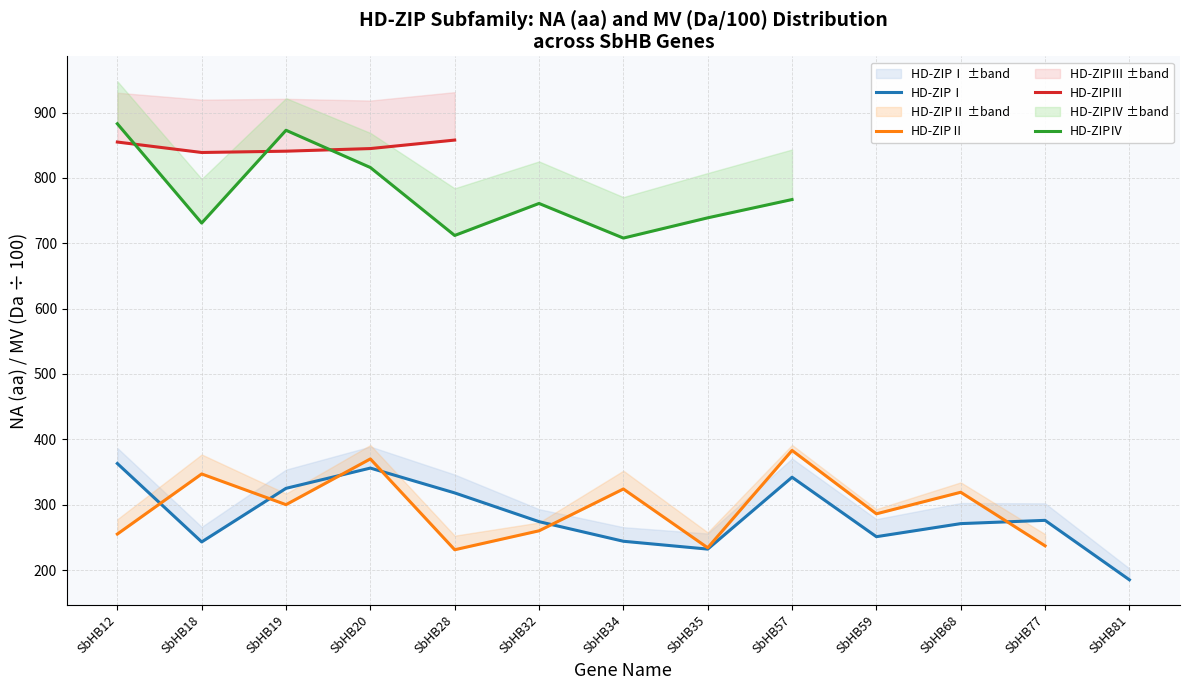

True or false: HD-ZIPⅡ and HD-ZIPⅣ cross at least once.

False